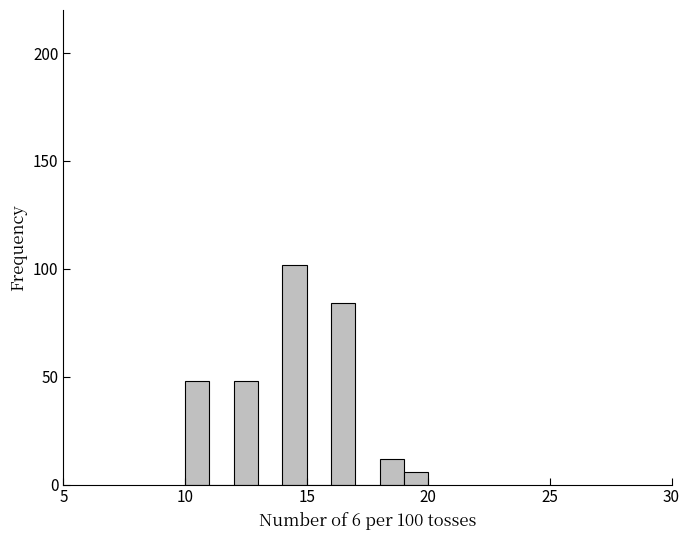

Around what value on the x-axis is the tallest bar? Give the approximate position of its centre, as read against the axis.

14.5